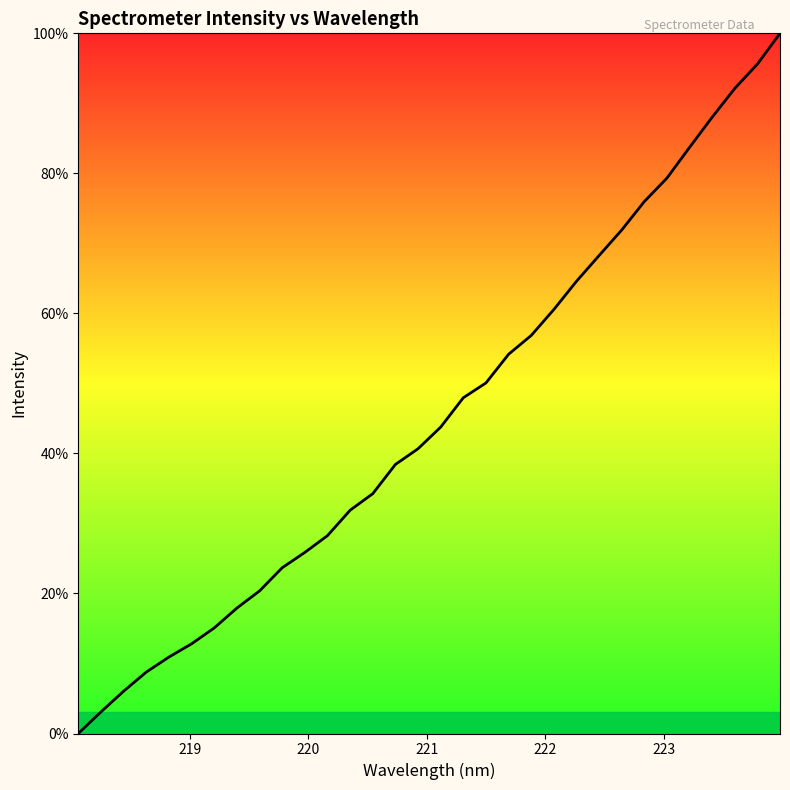

What is the greatest value displayed?

100.0